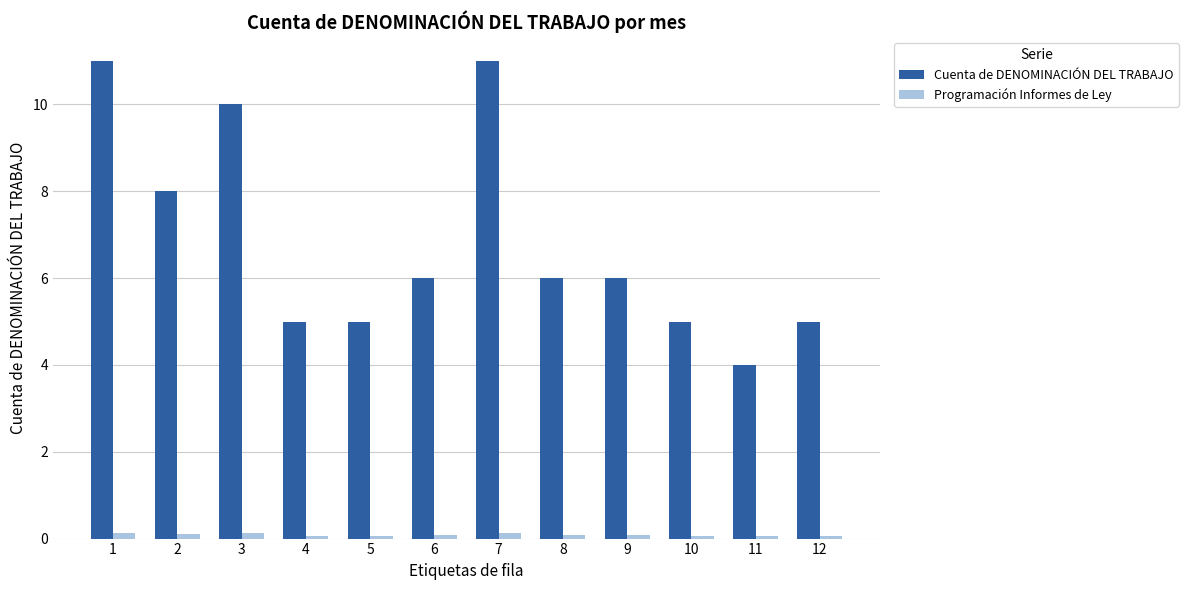

What is the greatest value displayed?

11.0